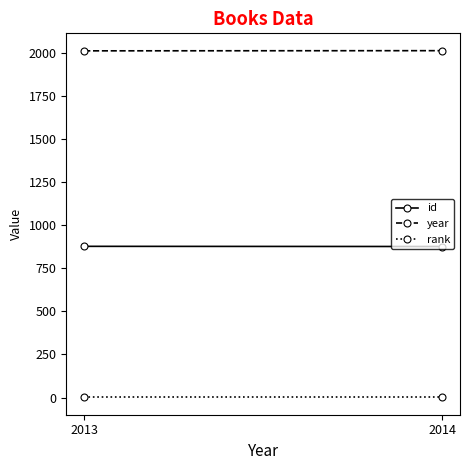

At how many categories does at least one series exceed 411?

2